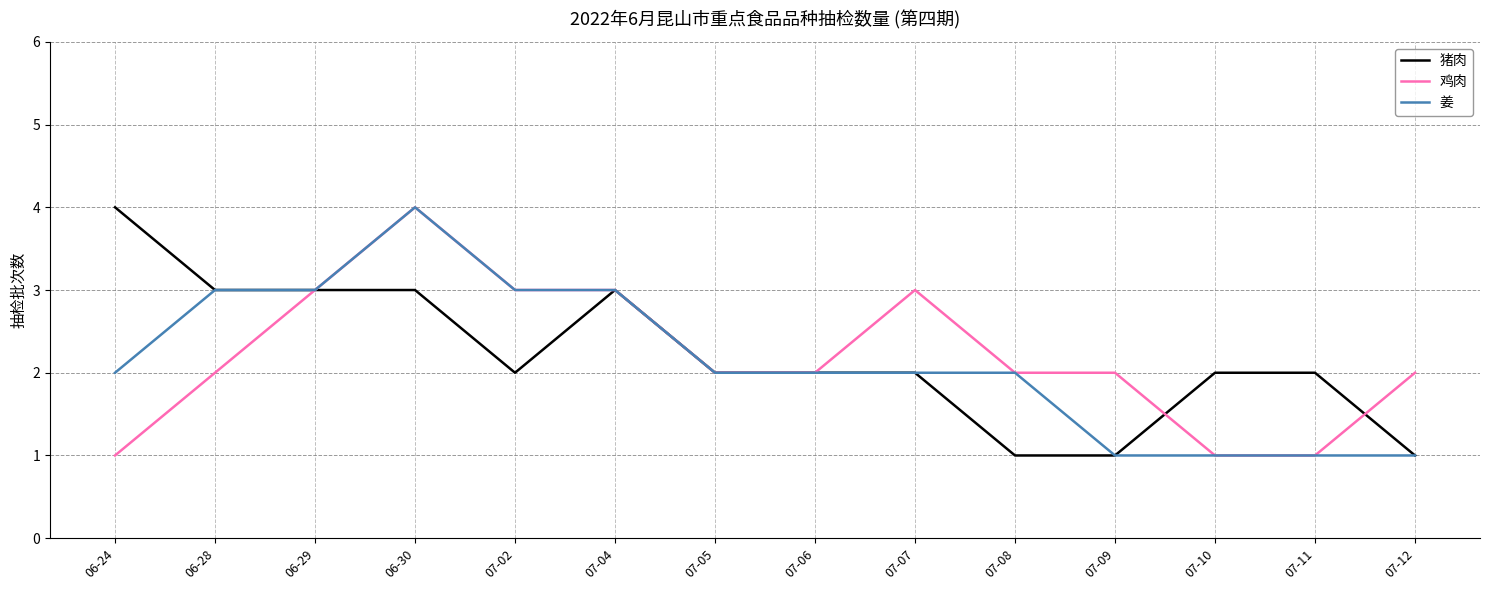

Reading left to right, what are all the values shown in this chart?

猪肉: 4	3	3	3	2	3	2	2	2	1	1	2	2	1
鸡肉: 1	2	3	4	3	3	2	2	3	2	2	1	1	2
姜: 2	3	3	4	3	3	2	2	2	2	1	1	1	1